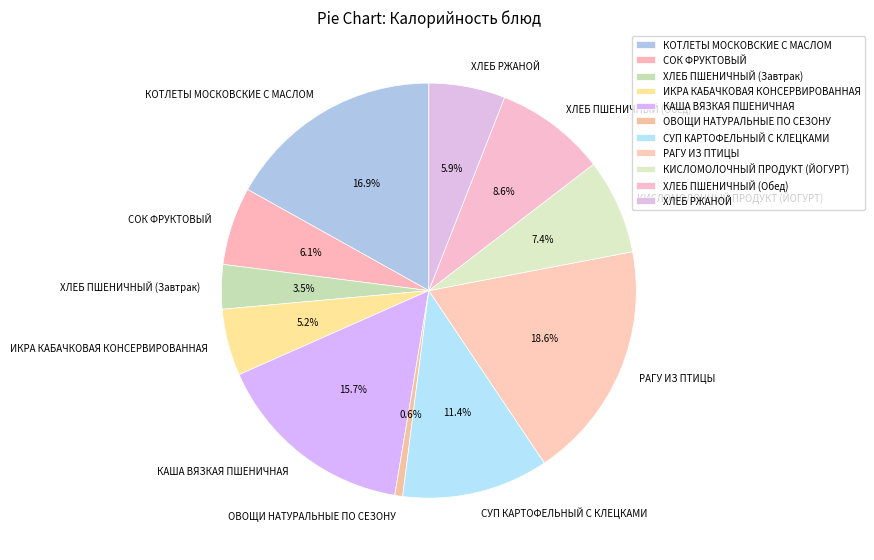

How many segments does this pie chart have?

11